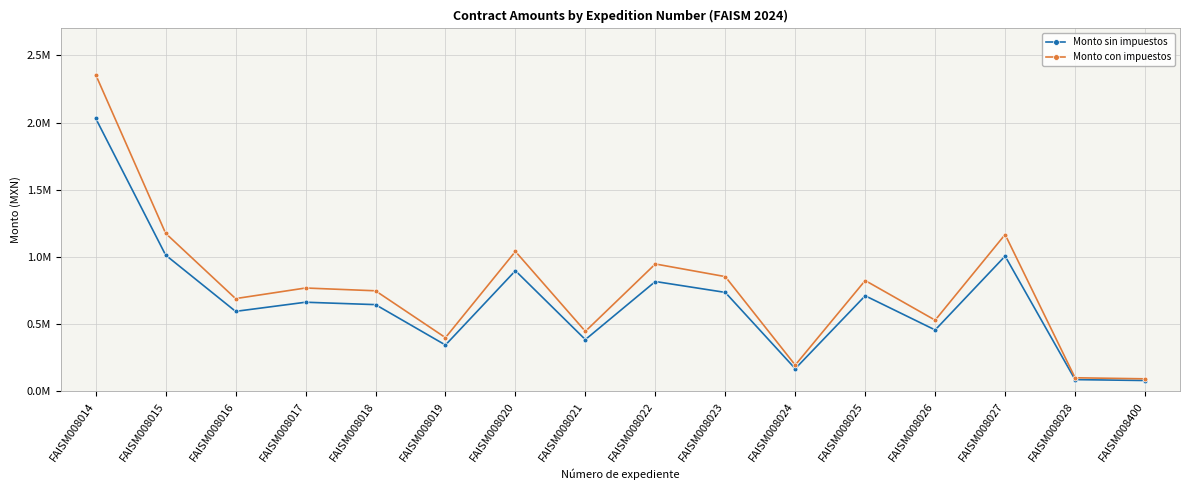

Rank the categories by Monto sin impuestos value from highest to lowest.

FAISM008014, FAISM008015, FAISM008027, FAISM008020, FAISM008022, FAISM008023, FAISM008025, FAISM008017, FAISM008018, FAISM008016, FAISM008026, FAISM008021, FAISM008019, FAISM008024, FAISM008028, FAISM008400